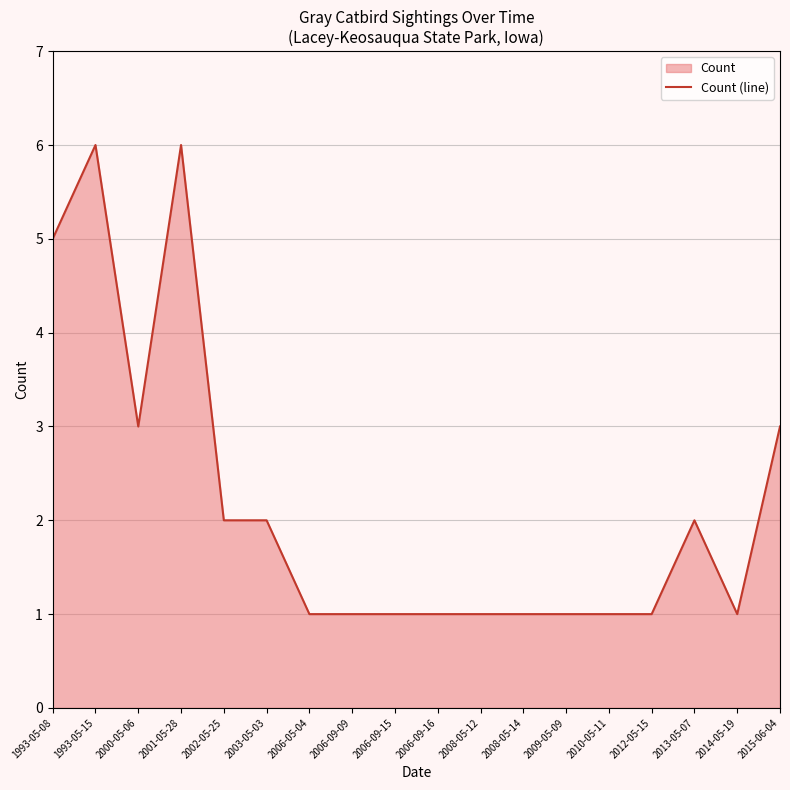

What is the label of the 15th point from the left?

2012-05-15